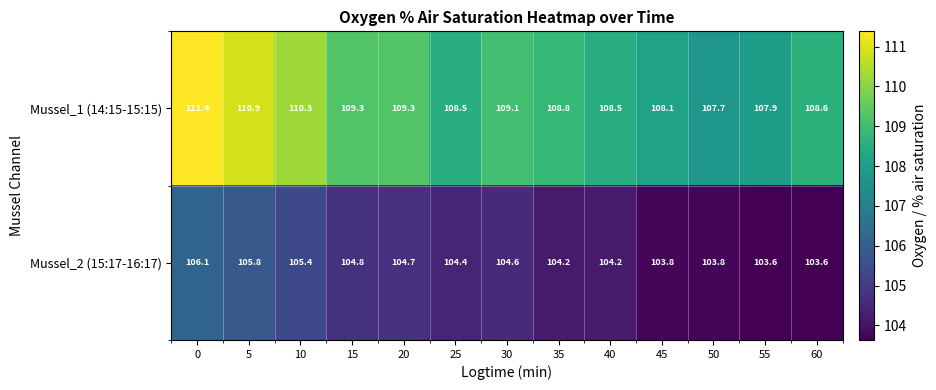

What value does the Mussel_2 (15:17-16:17) series have at 5?

105.8